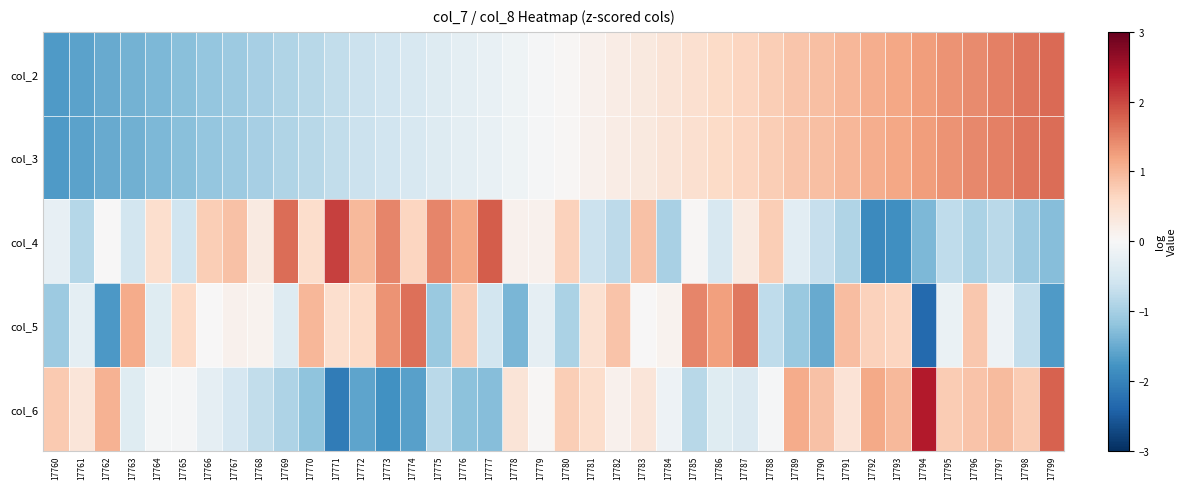

What is the total value across all series at 17767?

-1.6